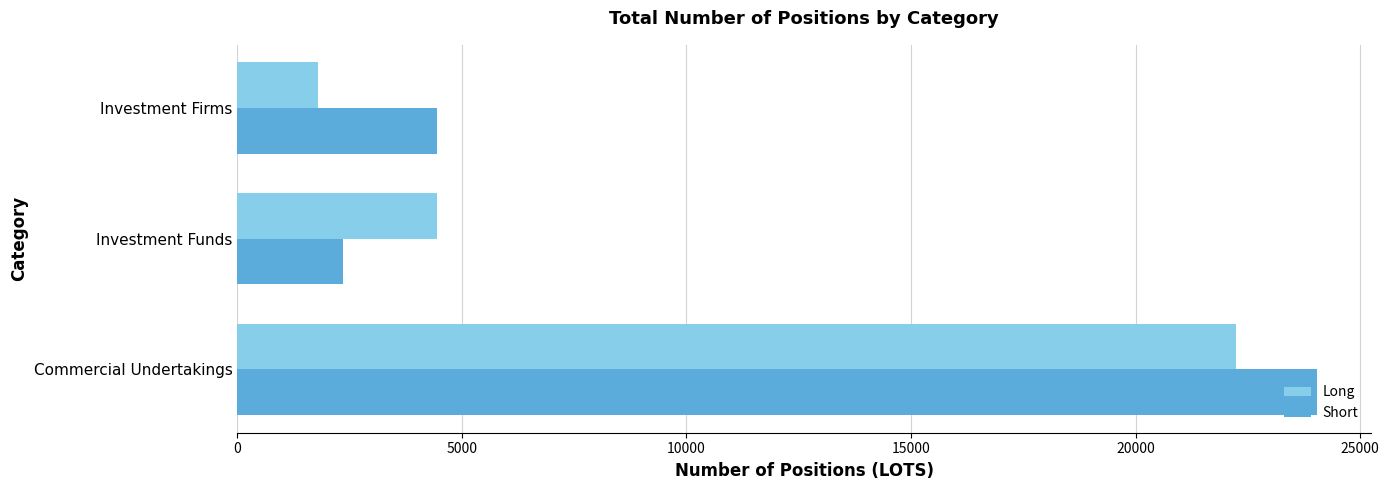

True or false: Short has a value of 4445.0 at Investment Firms.

True